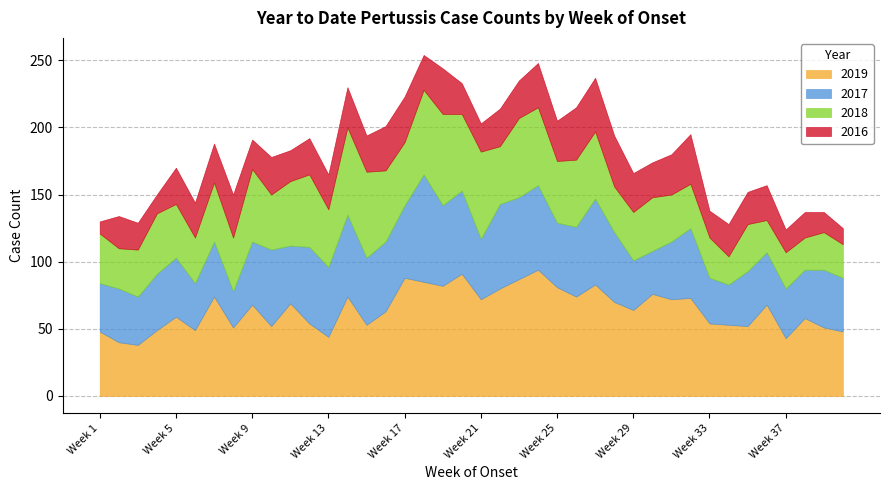

Rank the series at Week 36 from highest to lowest value.

2019, 2017, 2016, 2018